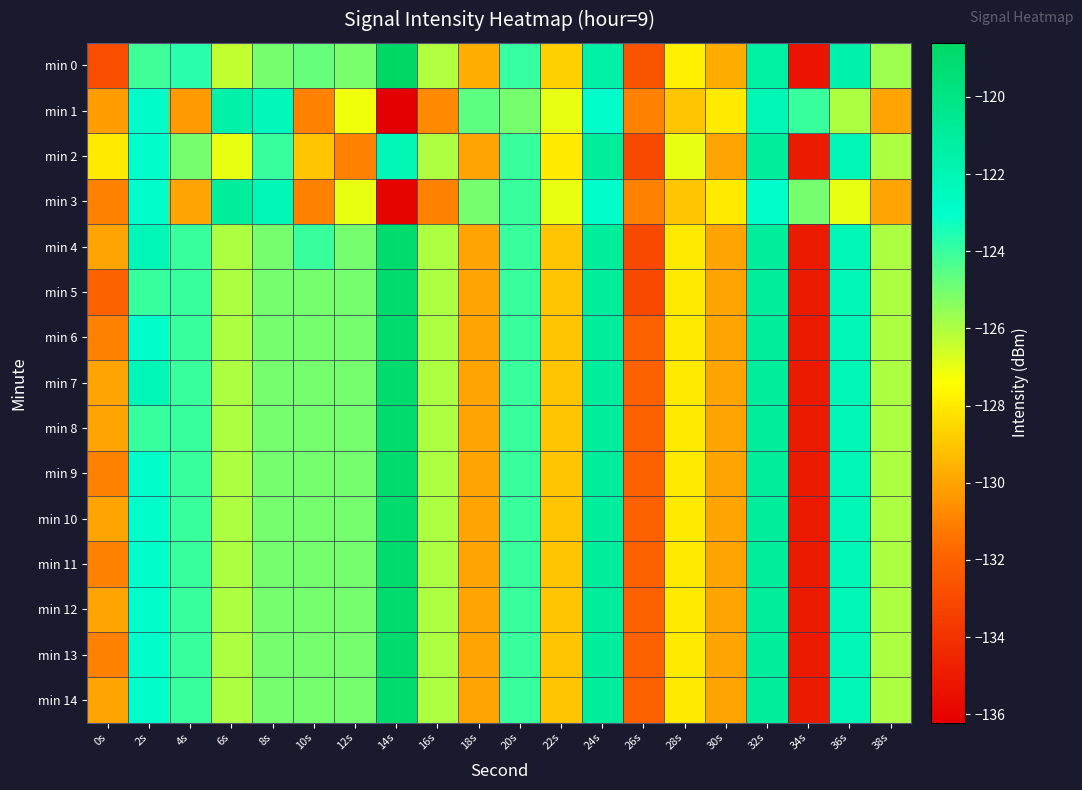

Rank the series by their maximum value, from lowest to highest.

min 1, min 2, min 3, min 4, min 5, min 6, min 7, min 8, min 9, min 10, min 11, min 12, min 13, min 14, min 0